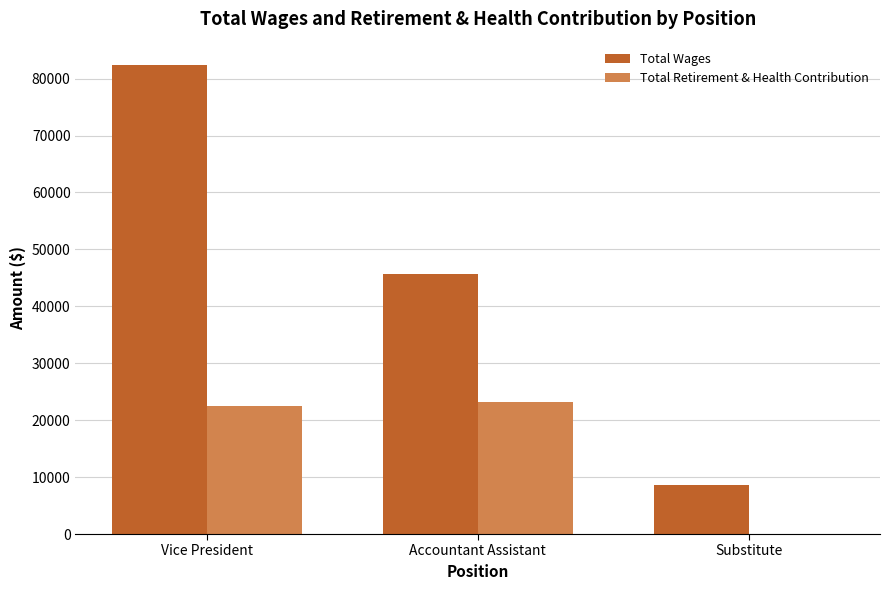

The value of Total Wages at Accountant Assistant is 81790.5. True or false?

False